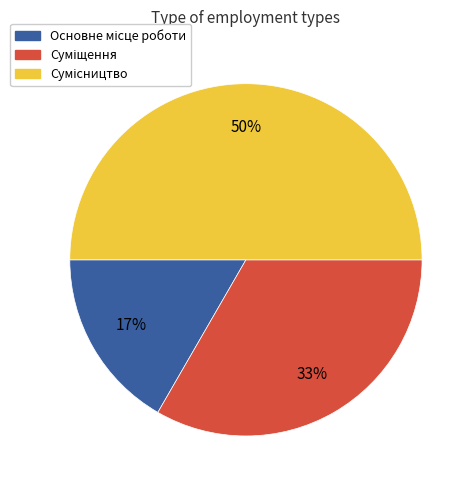

How many slices are in this pie chart?

3